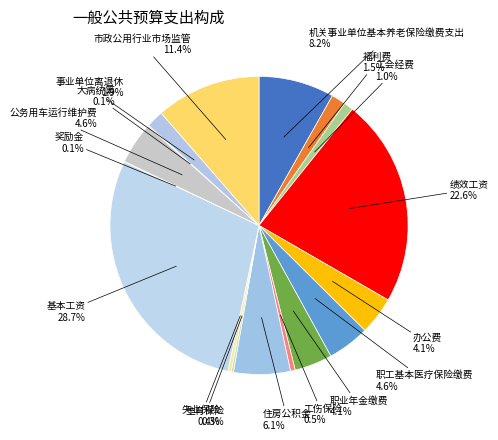

Which slice is the largest?

基本工资